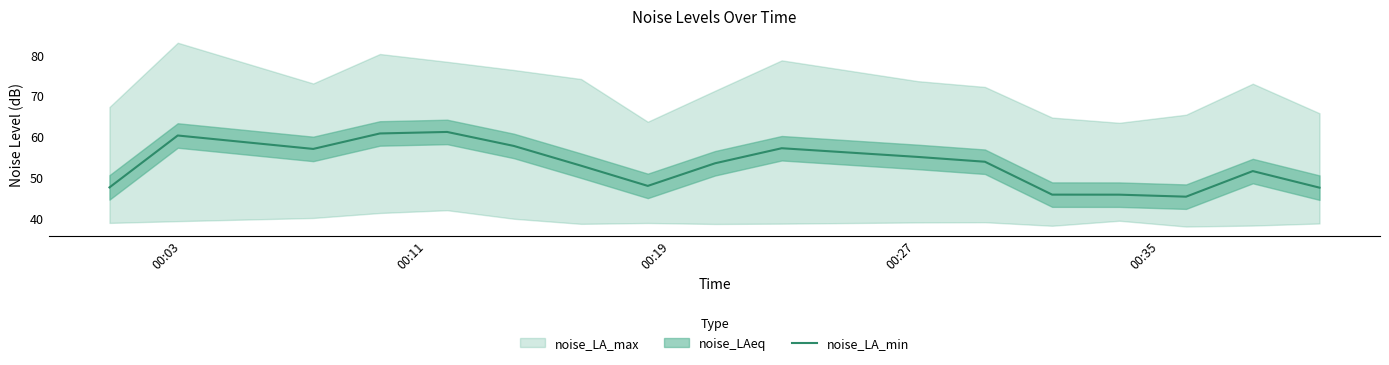

What is the highest value of the noise_LA_min series?

61.1